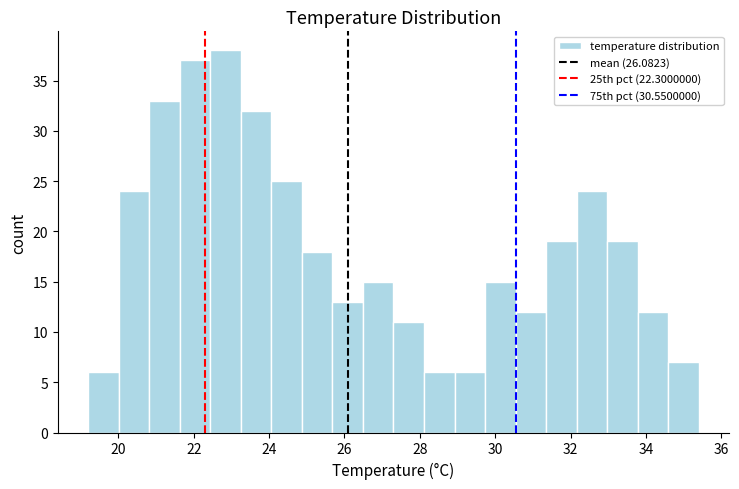

Reading left to right, list every bar in this chart as the range it spans on the x-axis followed by its height. Neither the bar edges nor the heights are printed on the chart, so give them approximately, as read against the axes.

19.2 to 20.0: 6
20.0 to 20.8: 24
20.8 to 21.6: 33
21.6 to 22.4: 37
22.4 to 23.2: 38
23.2 to 24.0: 32
24.0 to 24.8: 25
24.8 to 25.6: 18
25.6 to 26.4: 13
26.4 to 27.4: 15
27.4 to 28.2: 11
28.2 to 29.0: 6
29.0 to 29.8: 6
29.8 to 30.6: 15
30.6 to 31.4: 12
31.4 to 32.2: 19
32.2 to 33.0: 24
33.0 to 33.8: 19
33.8 to 34.6: 12
34.6 to 35.4: 7